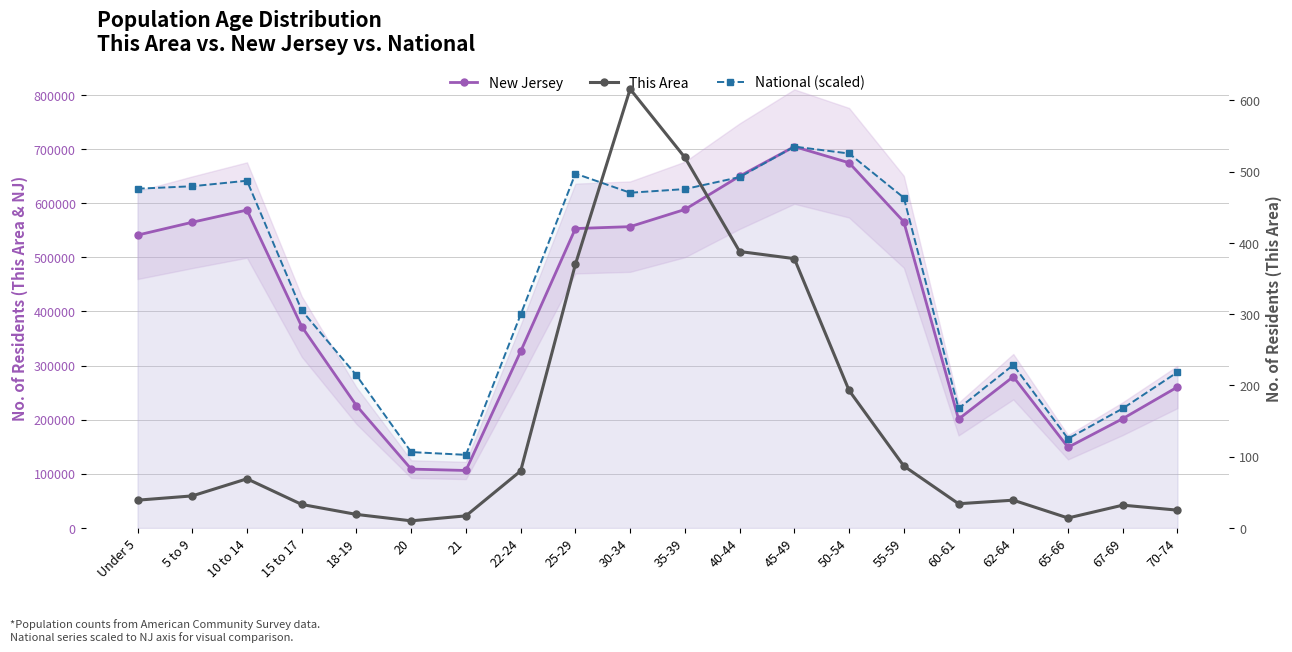

True or false: New Jersey and National (scaled) intersect in this chart.

True